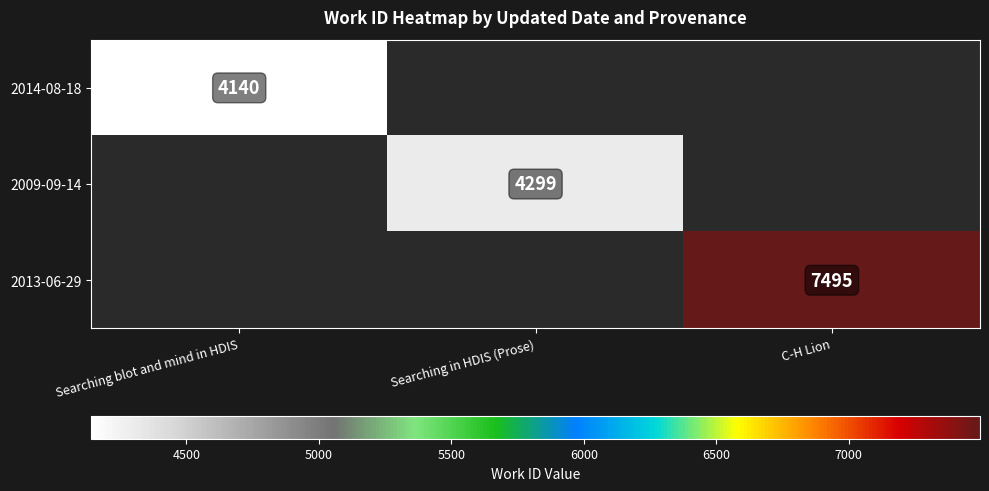

Is the value of 2014-08-18 at Searching blot and mind in HDIS greater than the value of 2009-09-14 at Searching in HDIS (Prose)?

No